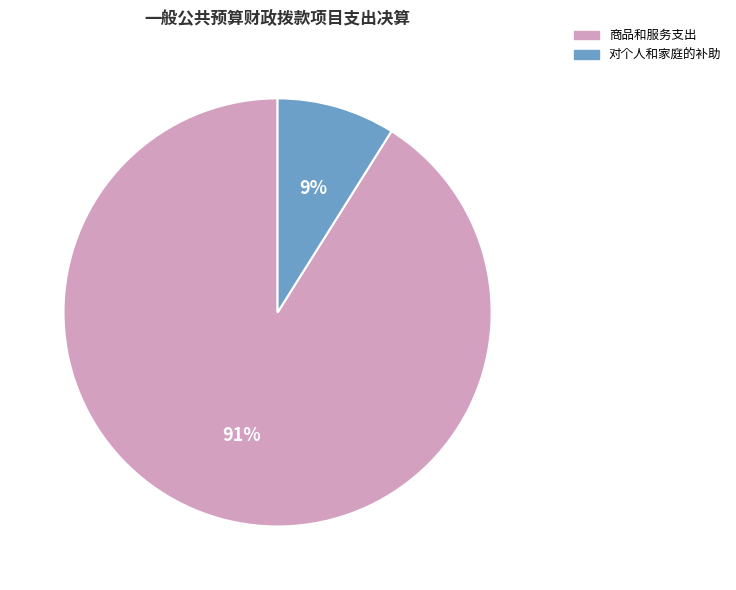

To the nearest percent, what is the difference between the largest and smallest slice percentages?

82%